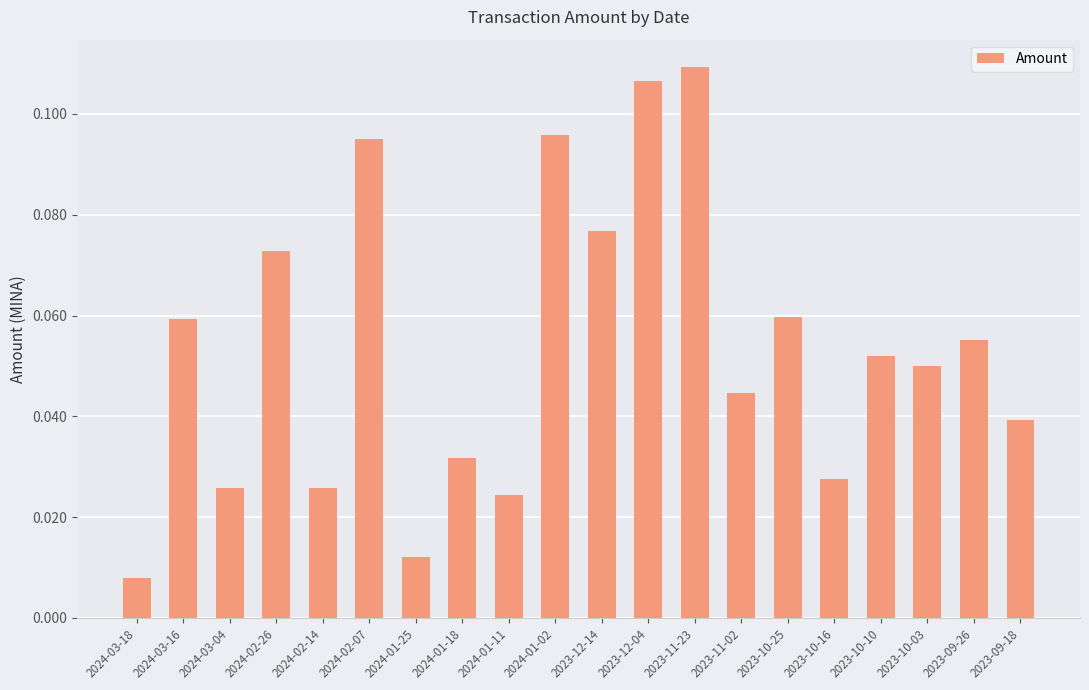

What is the label of the 16th bar from the right?

2024-02-14